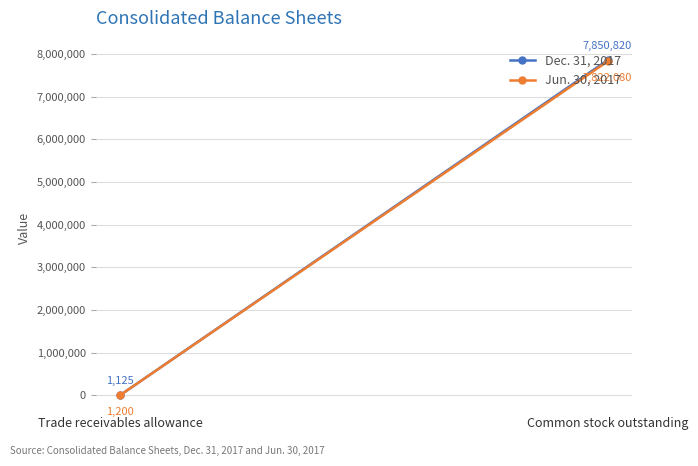

The value of Dec. 31, 2017 at Trade receivables allowance is 1738. True or false?

False